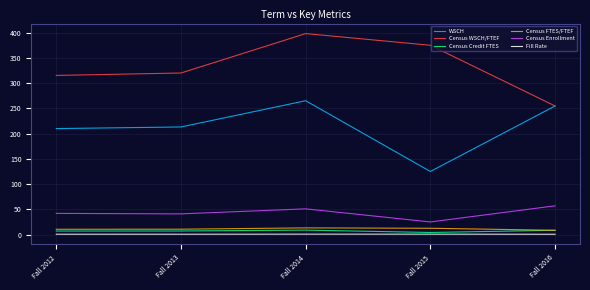

True or false: Census WSCH/FTEF has a value of 86.6 at Fall 2013.

False